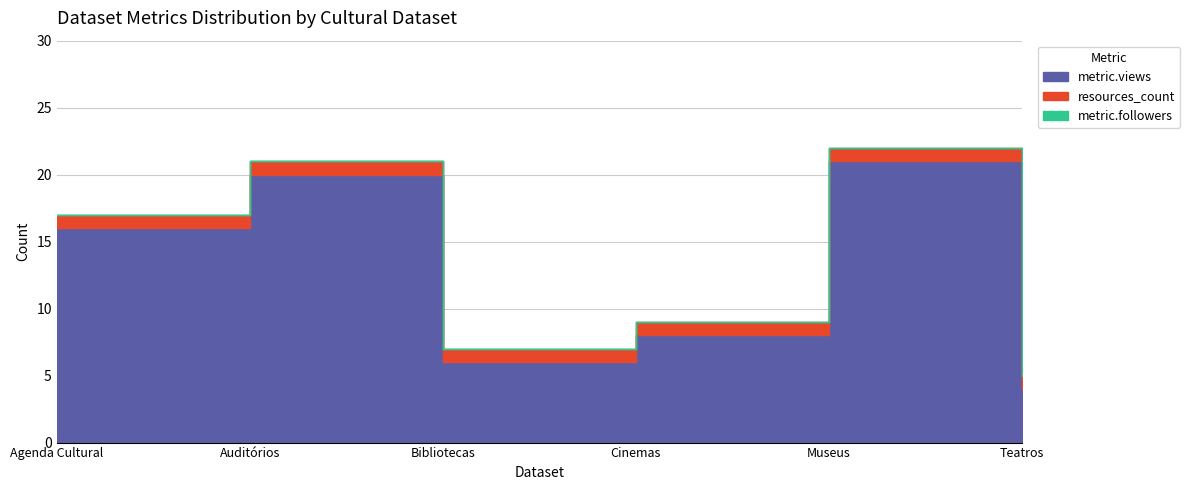

Does the chart have visible grid lines?

Yes